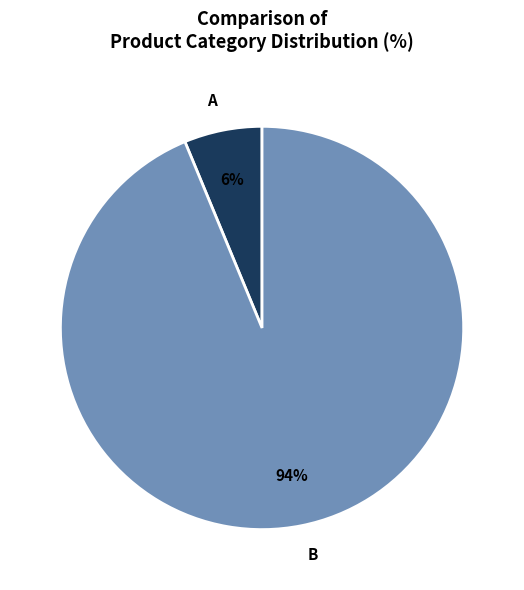

Does B represent more than half of the total?

Yes